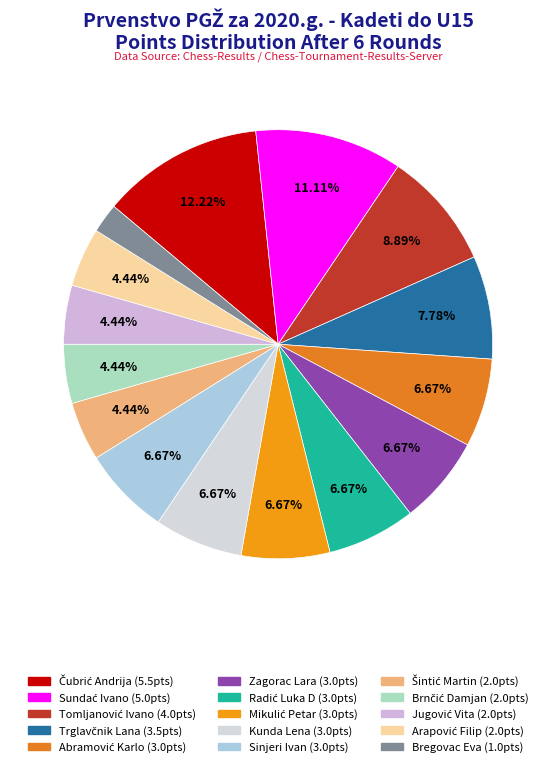

To the nearest percent, what is the combined percentage of Radić Luka D and Trglavčnik Lana?

14%